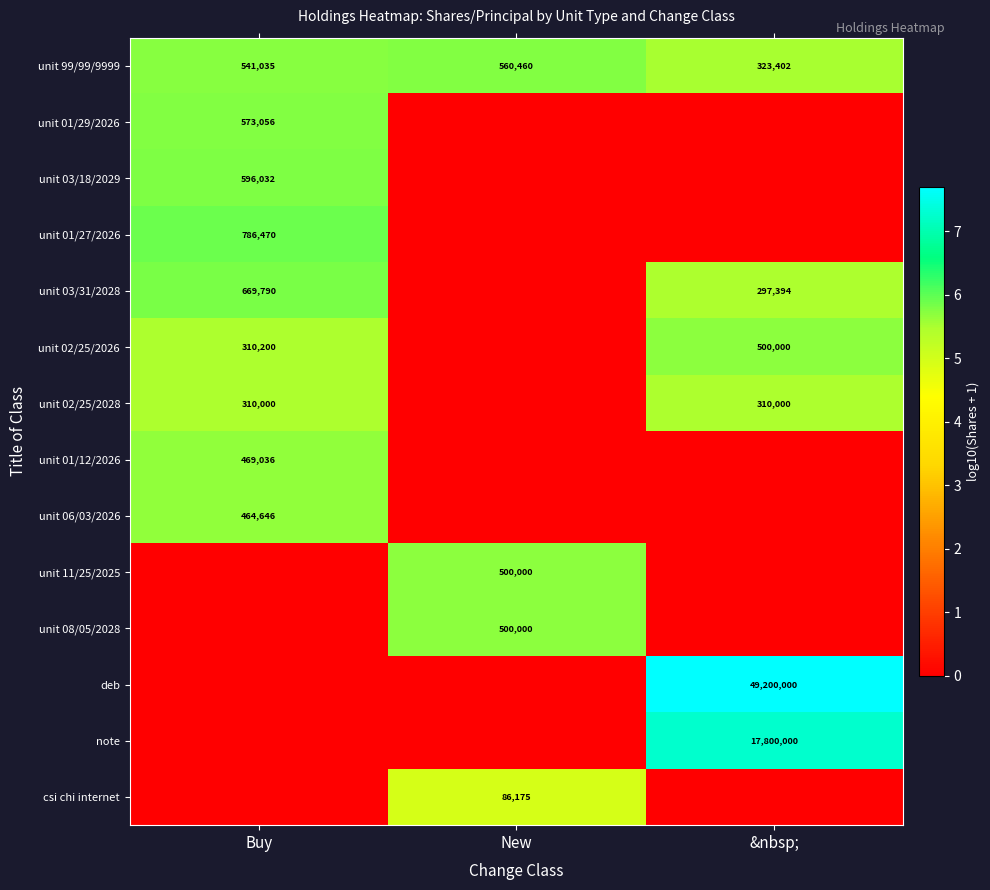

List the labels in order of unit 99/99/9999 value, largest first.

New, Buy, &nbsp;